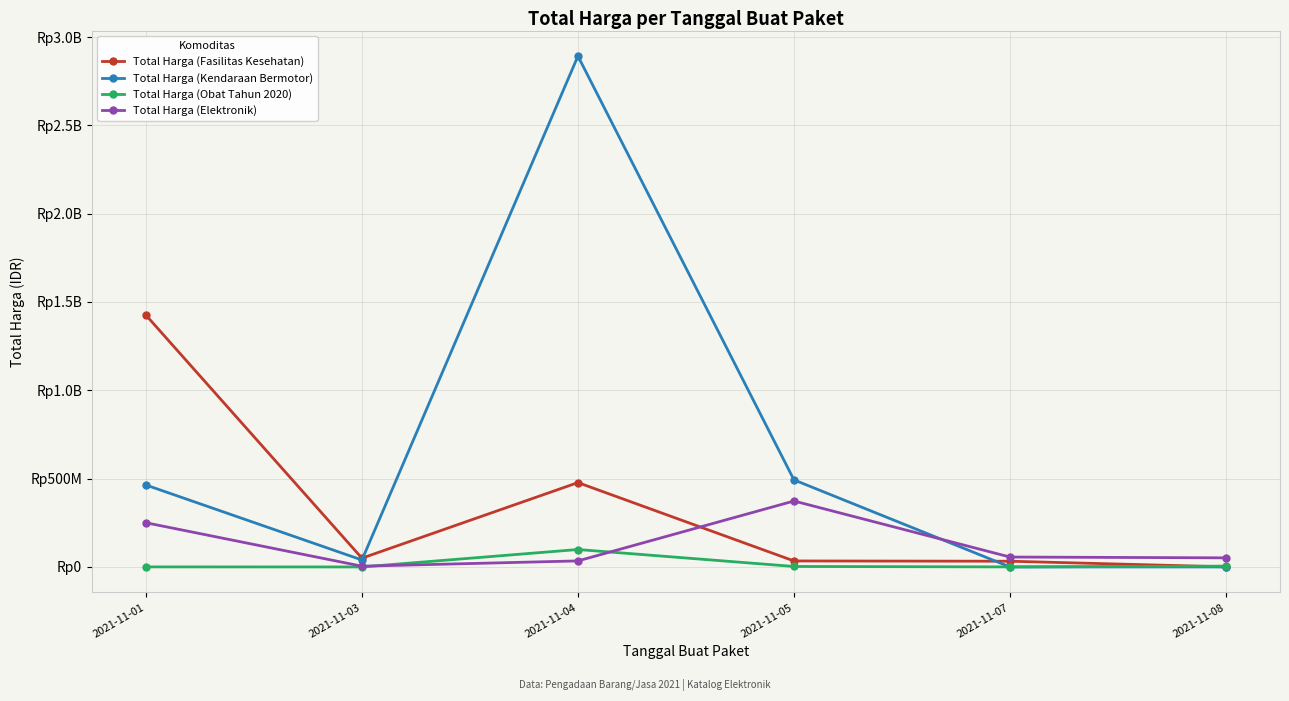

What are all the series names shown in the legend?

Total Harga (Fasilitas Kesehatan), Total Harga (Kendaraan Bermotor), Total Harga (Obat Tahun 2020), Total Harga (Elektronik)